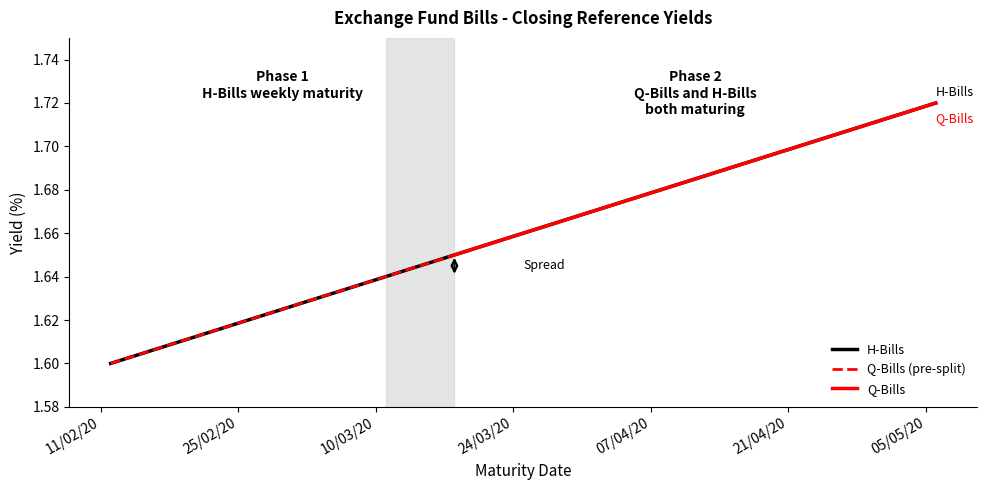

What is the change in value from 2020-03-18 to 2020-04-22?

+0.1